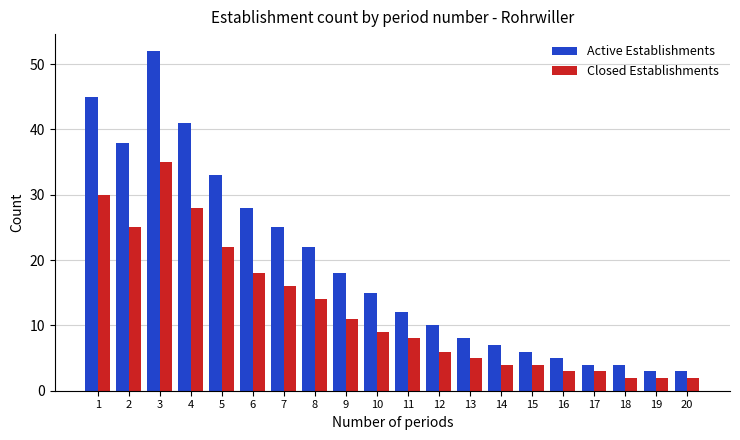

What is the sum of all Active Establishments values?

379